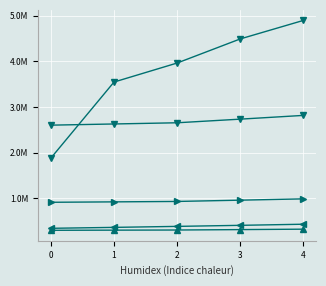

Is it true that OCHS Health Ins equals 431317.8 at 4?

True